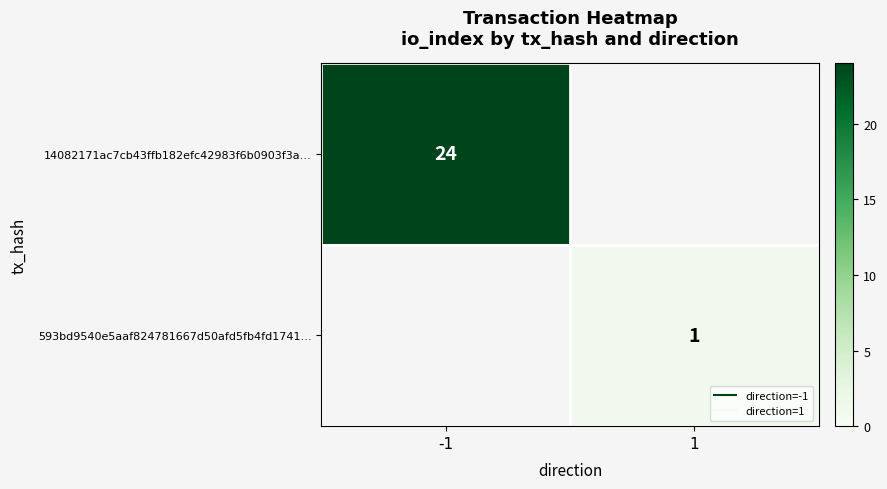

Count the number of categories in the chart.

2